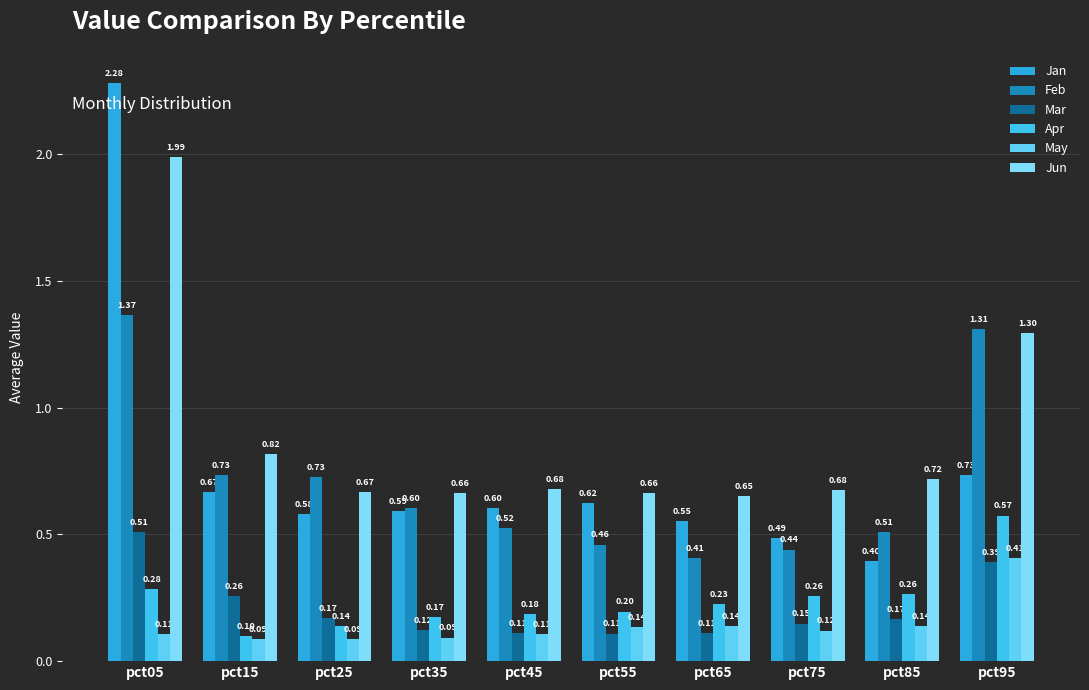

Which category has the lowest value across all series?

pct15